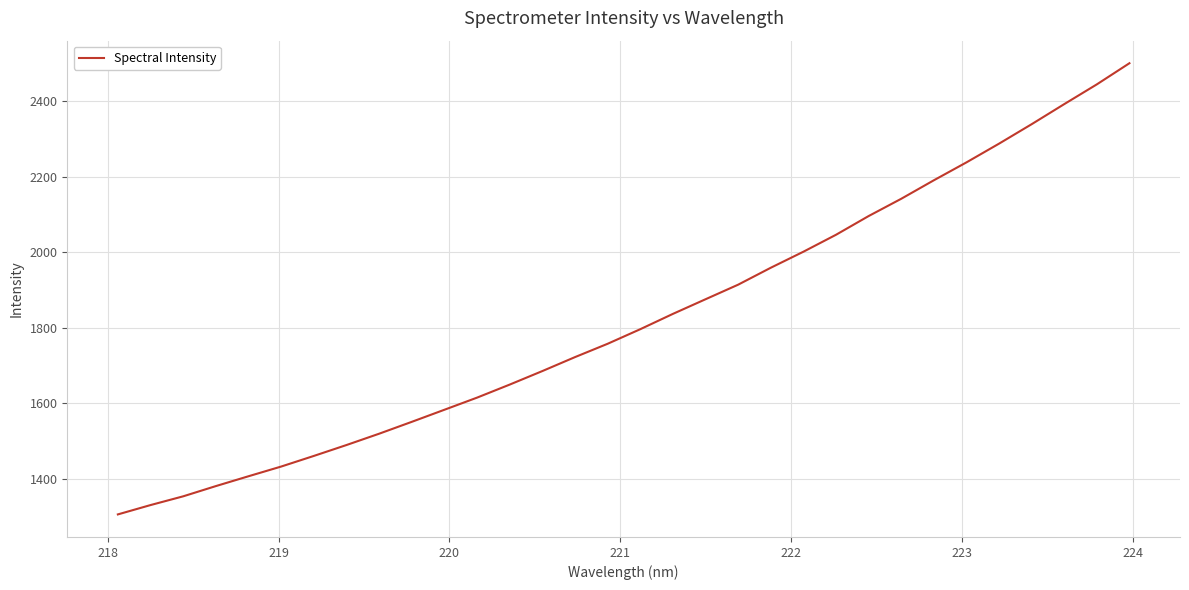

What is the minimum value shown in the chart?

1305.4